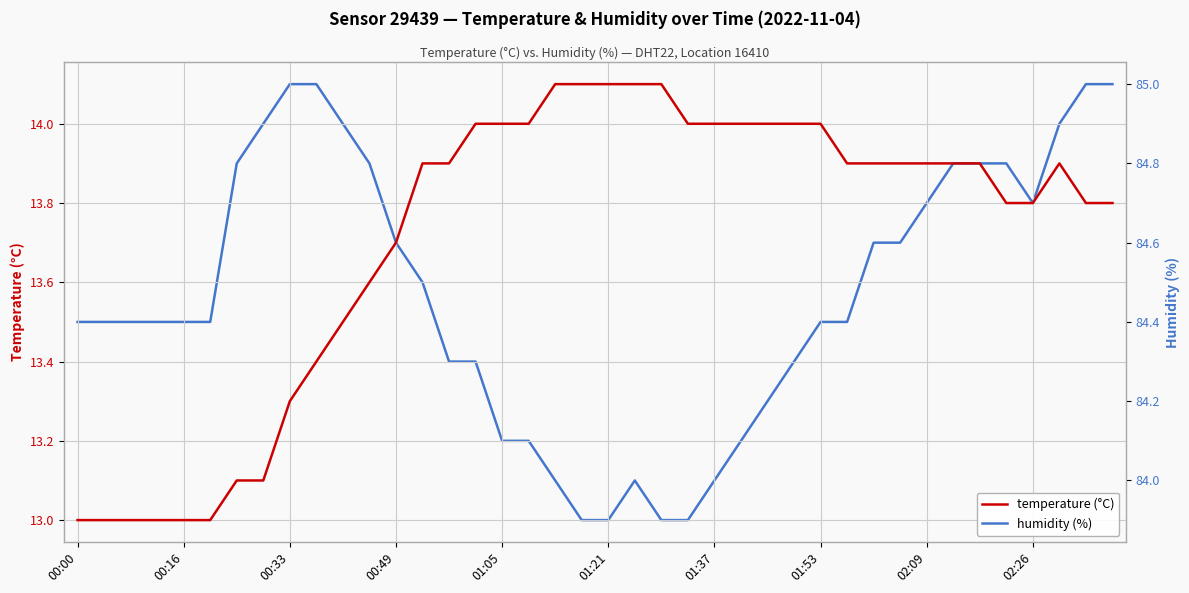

What is the average value of the temperature (°C) series?

13.7